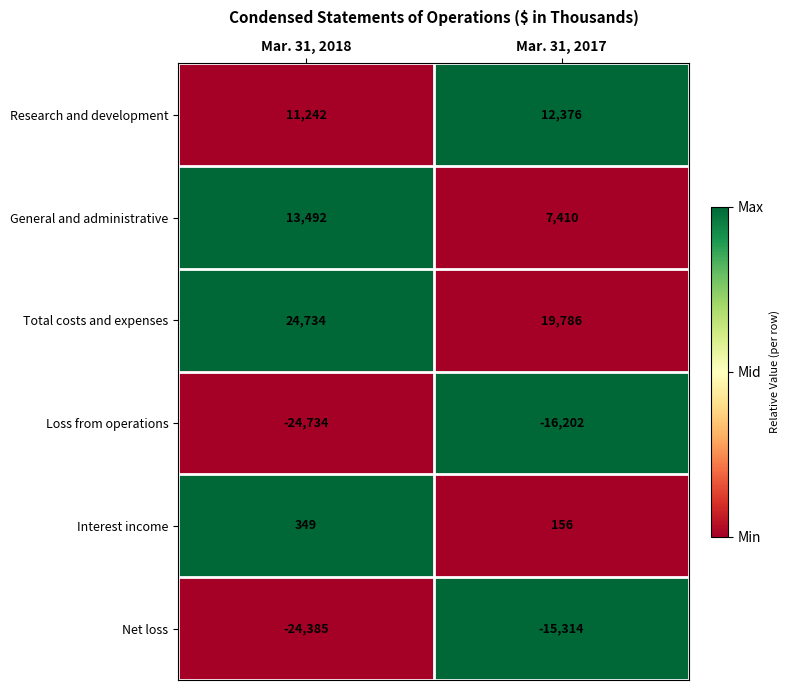

Which label corresponds to the smallest value in the chart?

Mar. 31, 2018